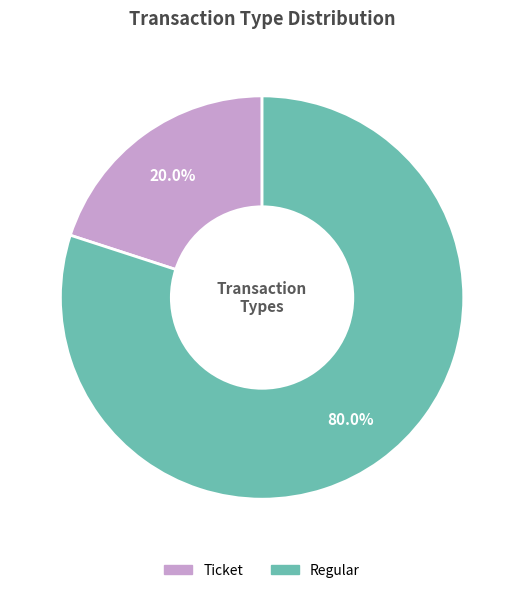

To the nearest percent, what is the difference between the Ticket and Regular slice percentages?

60%